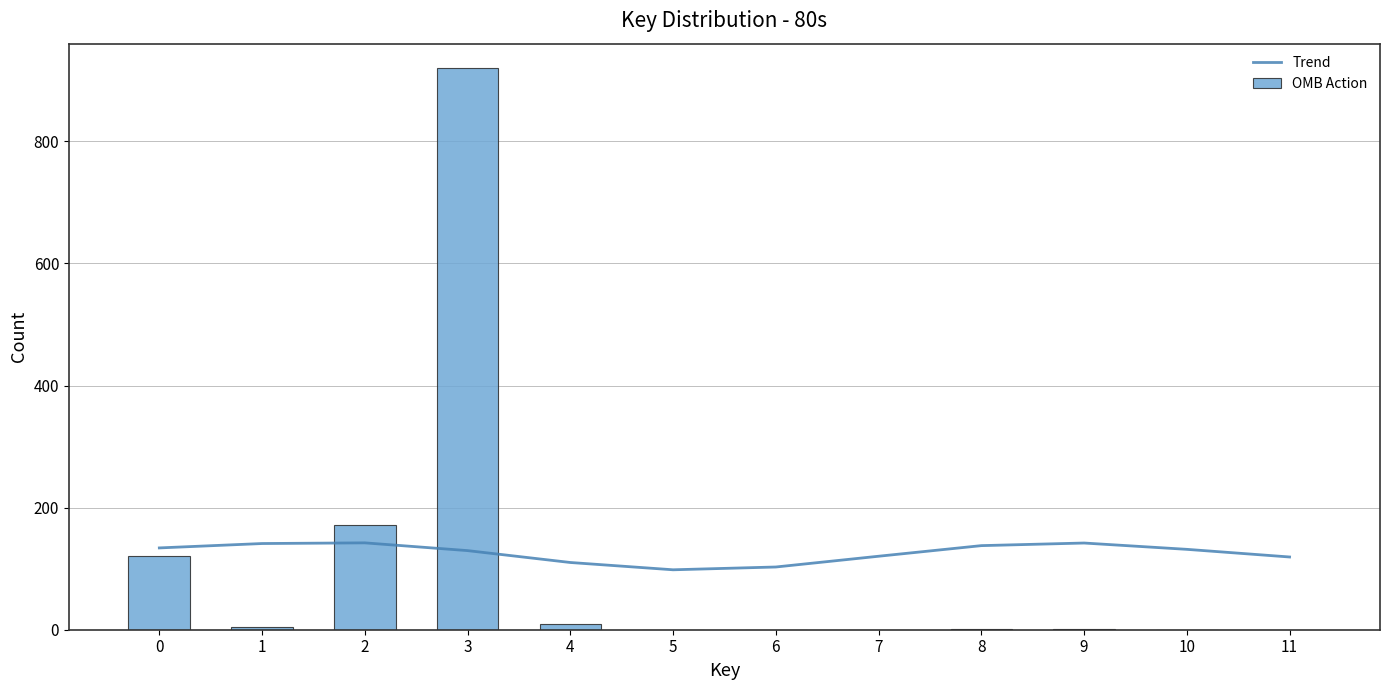

Reading left to right, transcribe all the data shown in this chart.

Trend: 134.0	141.2	142.3	129.6	110.1	98.2	102.7	120.4	137.7	142.0	131.7	119.1
OMB Action: 121.0	4.3	172.0	920.0	9.1	0.0	0.3	0.4	0.7	0.8	0.0	0.1